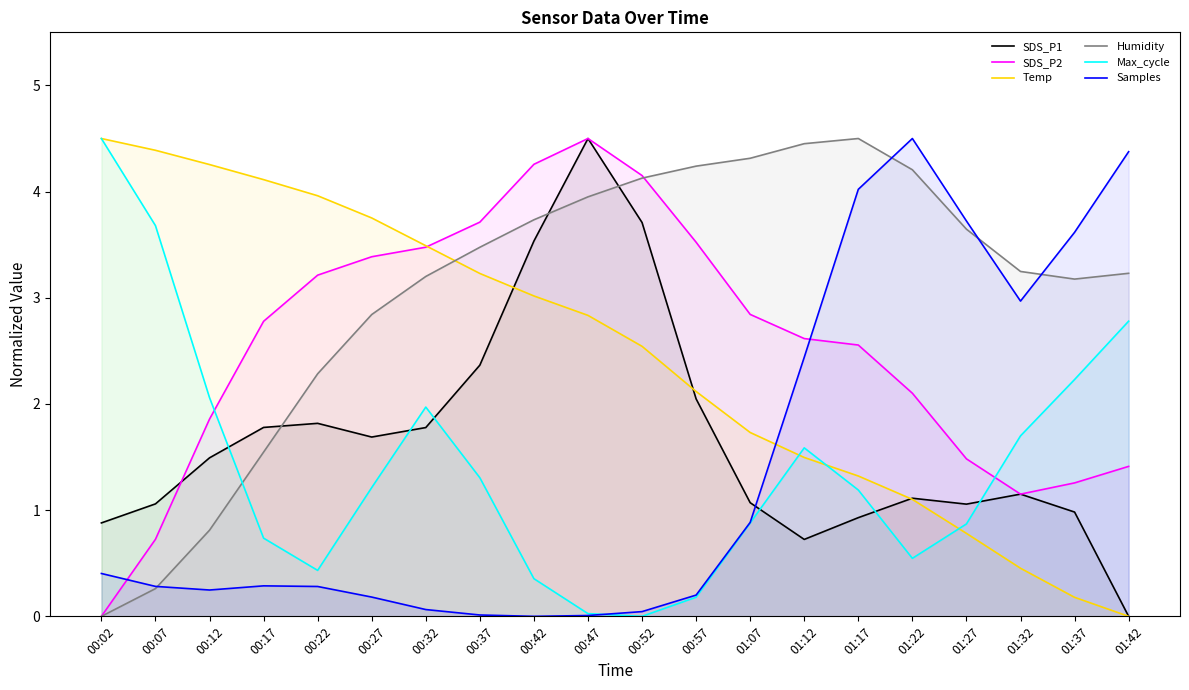

What is the label of the 14th point from the right?

00:32